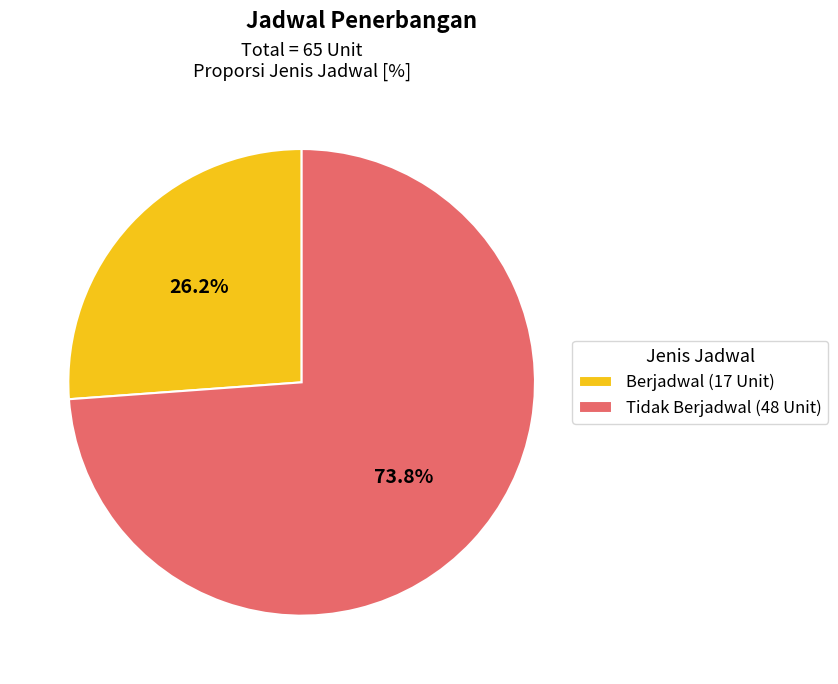

What is the largest slice in the pie chart?

Tidak Berjadwal